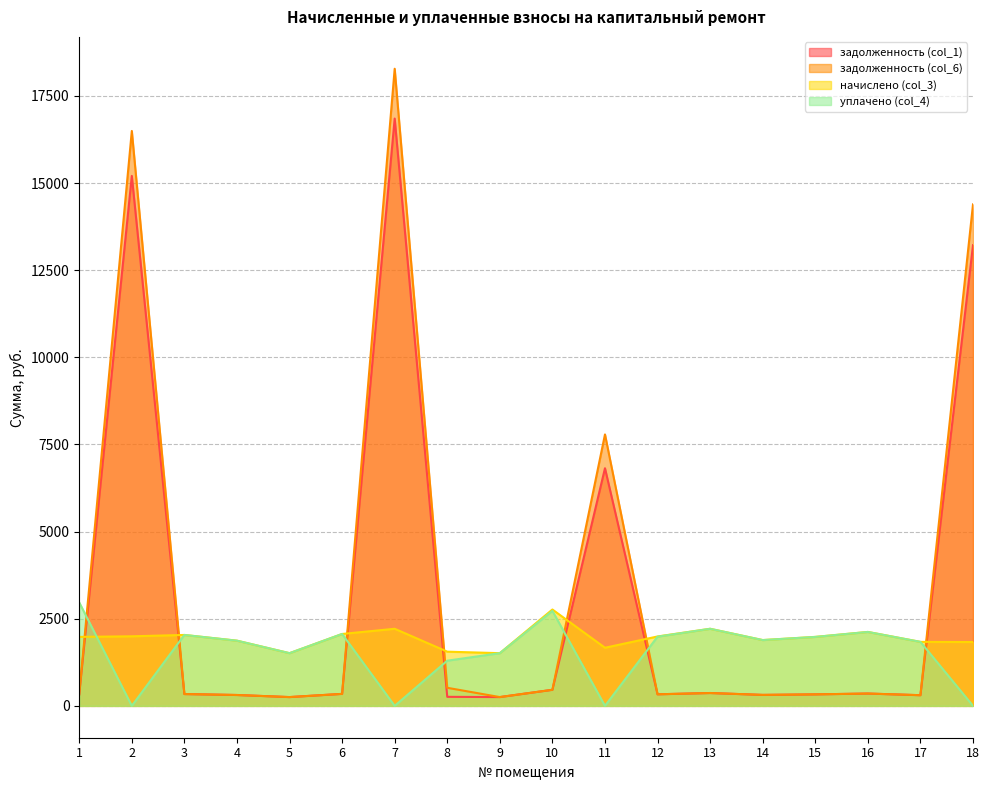

Which series has the largest total across all categories?

задолженность (col_6)